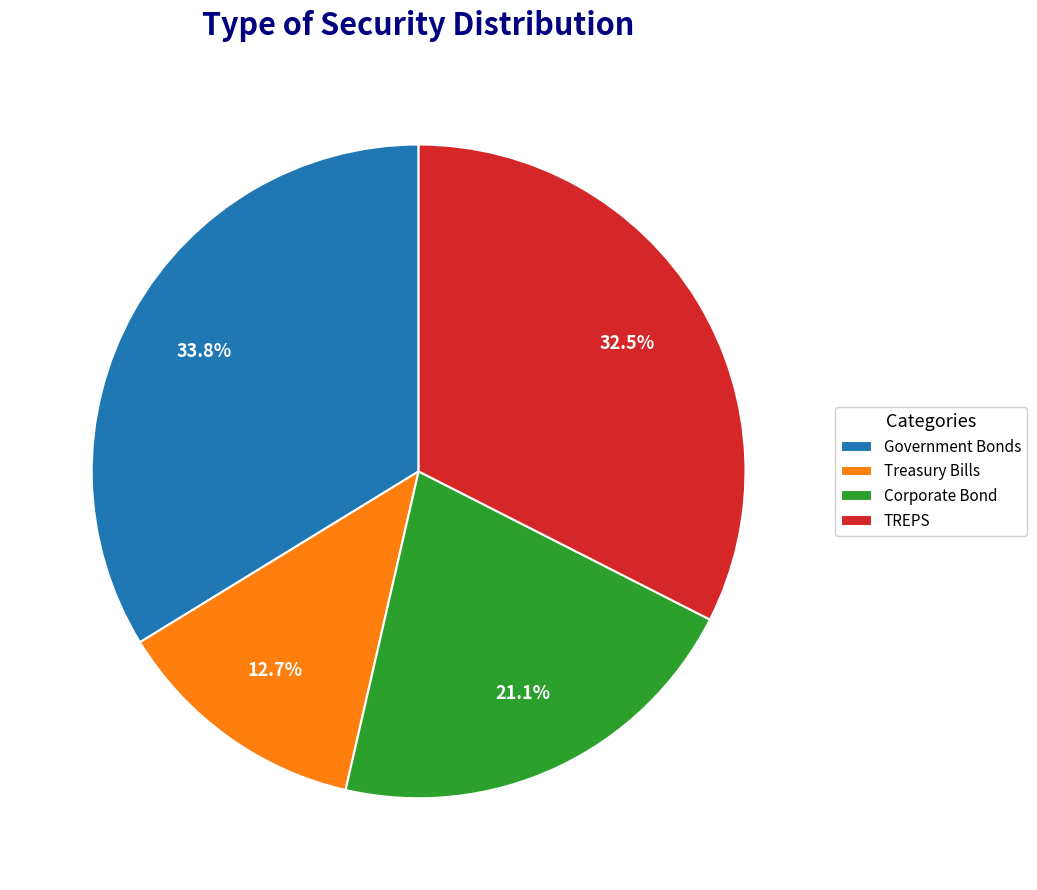

True or false: Corporate Bond accounts for 29% of the total.

False